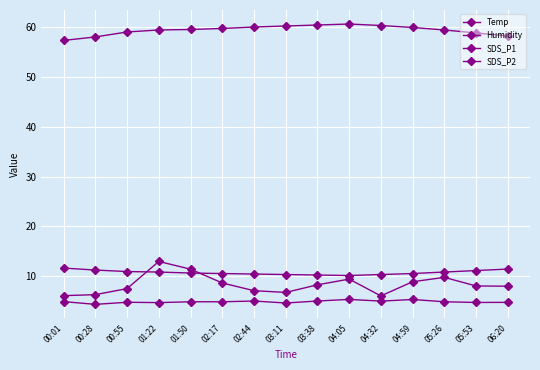

Is it true that Temp equals 10.5 at 02:17?

True